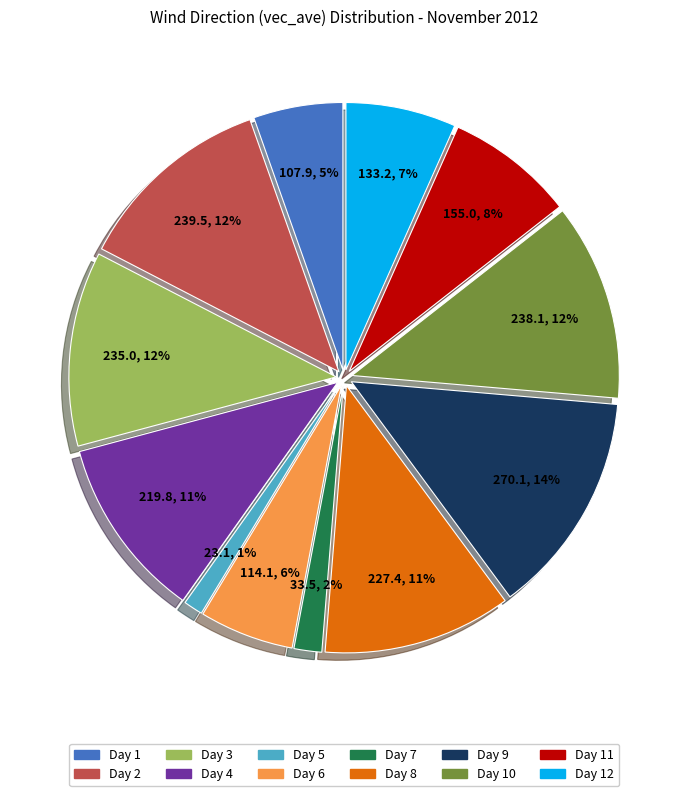

What percentage is the Day 11 slice, to the nearest percent?

8%